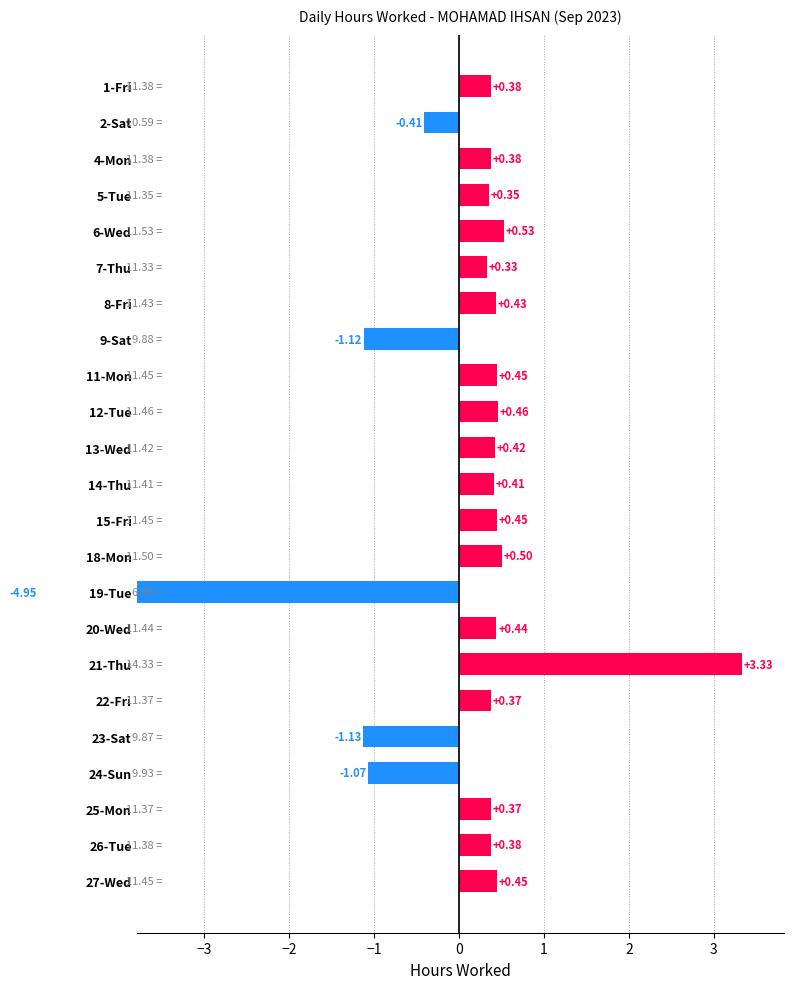

True or false: the data shows 0.2 at 8-Fri.

False